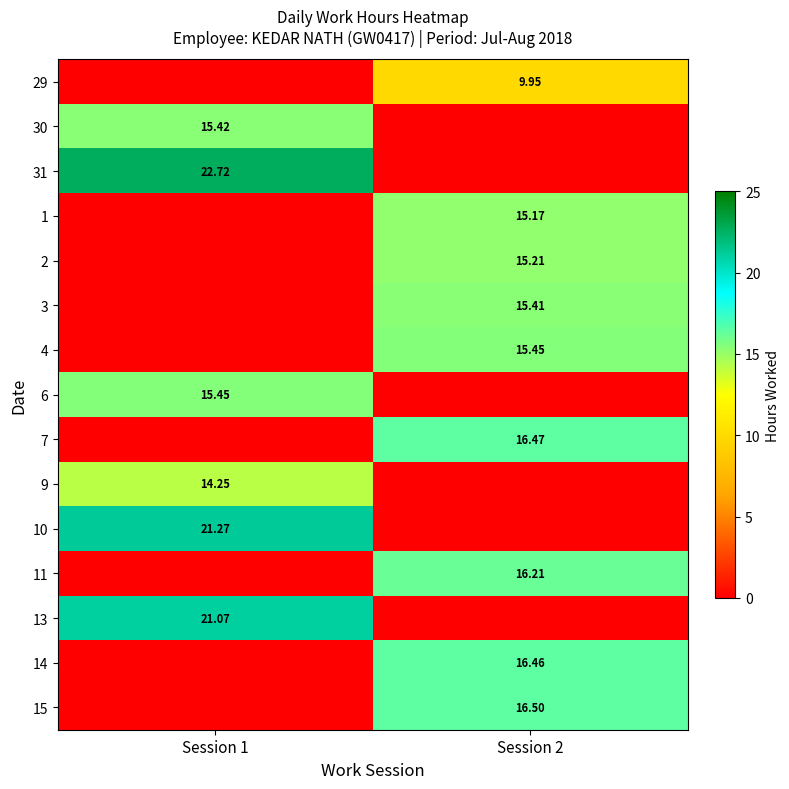

How many series are shown in this chart?

15